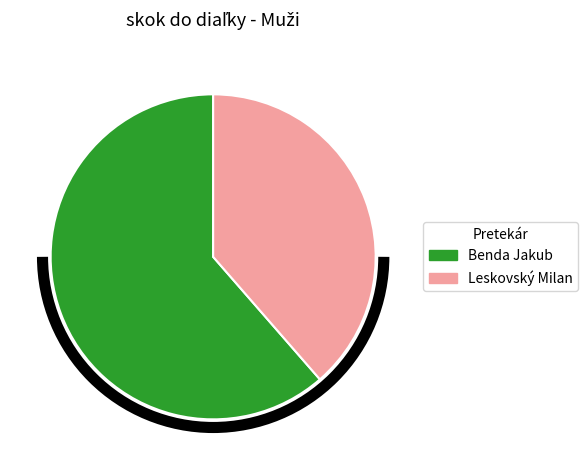

Rank the categories by value from highest to lowest.

Benda Jakub, Leskovský Milan